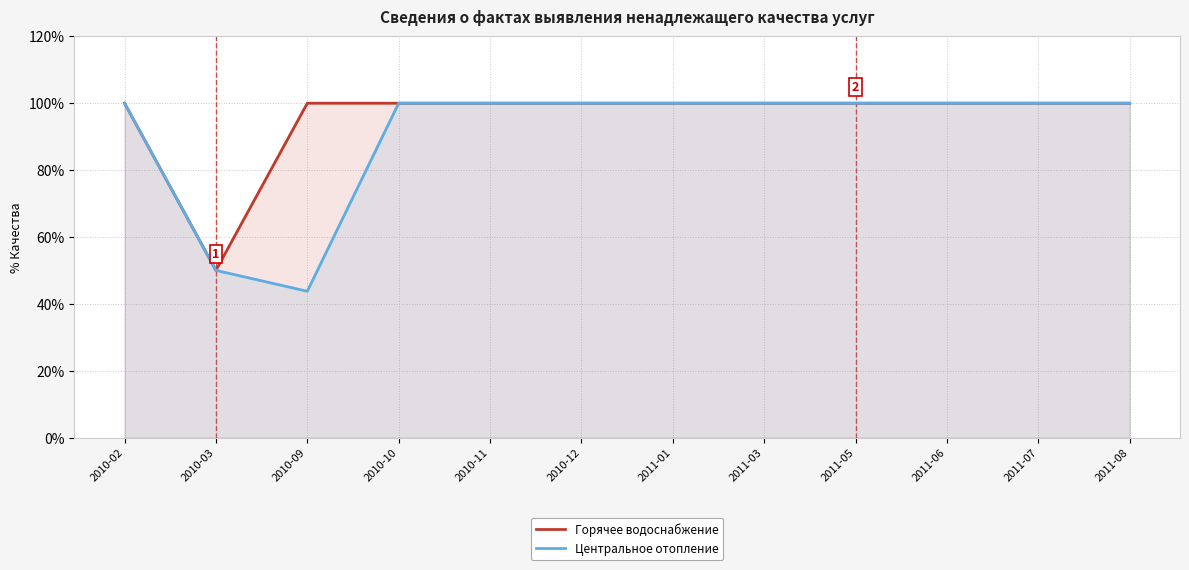

True or false: Центральное отопление has more than 0 points higher than both neighbors.

False